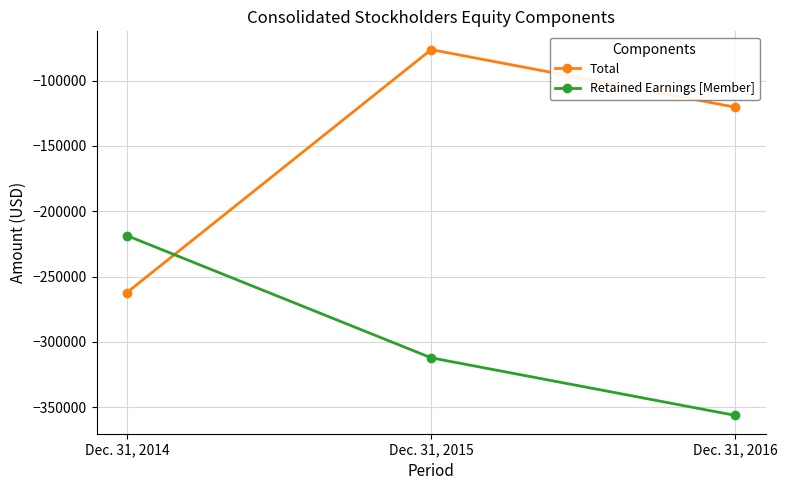

What is the value of the Total point at the 3rd from the left?

-120306